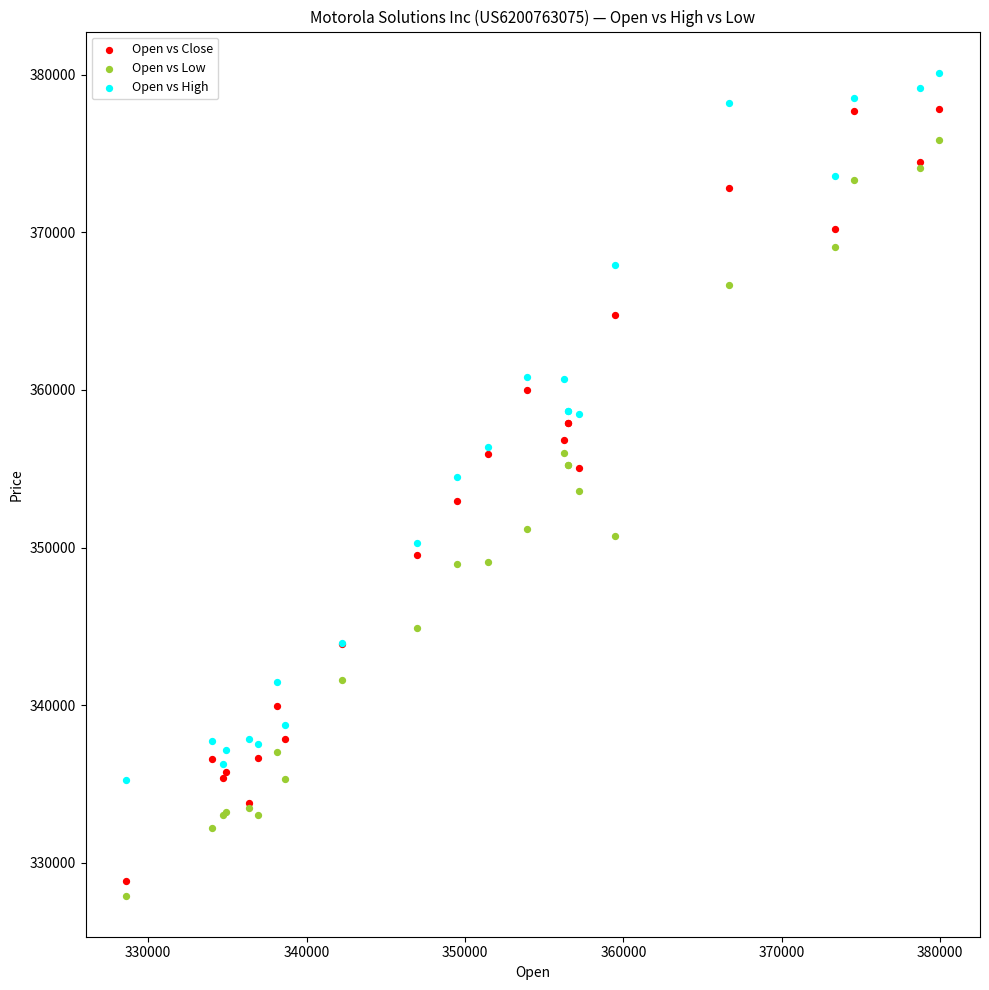

Which series has the largest Y range (max minus min)?

Open vs Close